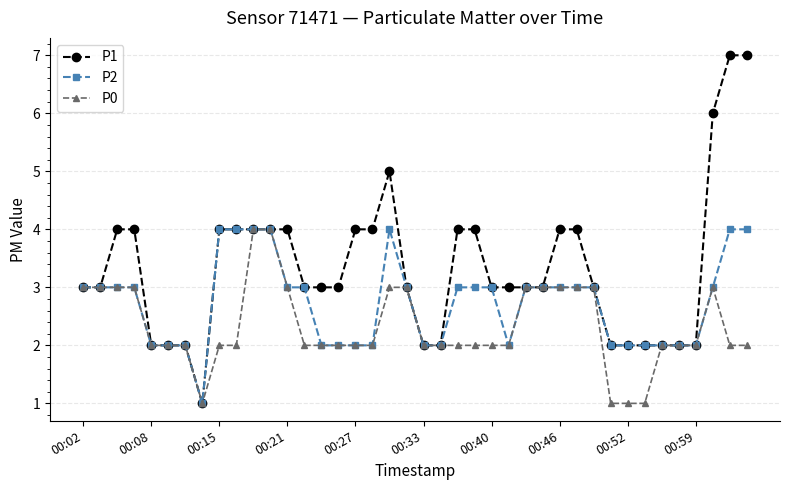

Which series has the widest spread of values?

P1